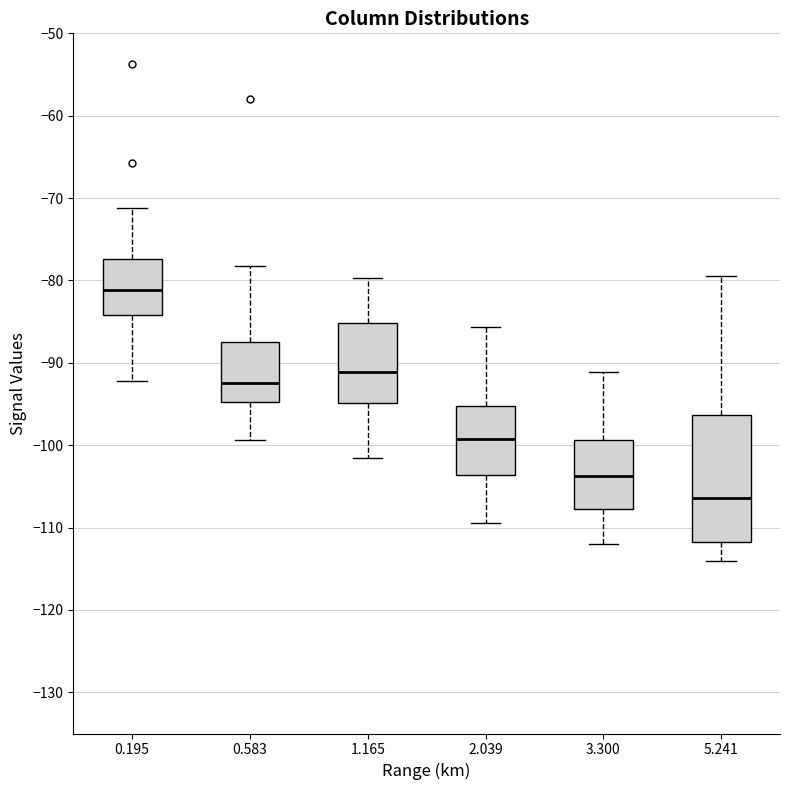

Reading left to right, transcribe this box plot: for each box, give where its median line is, the range the box spans, and where its two whiskers end, as read against the y-axis. The values are not printed on the chart, so give them approximately, as read against the axis.

0.195: median -81, box -84 to -77, whiskers -92 to -71
0.583: median -92, box -95 to -87, whiskers -99 to -78
1.165: median -91, box -95 to -85, whiskers -101 to -80
2.039: median -99, box -104 to -95, whiskers -109 to -86
3.300: median -104, box -108 to -99, whiskers -112 to -91
5.241: median -106, box -112 to -96, whiskers -114 to -79